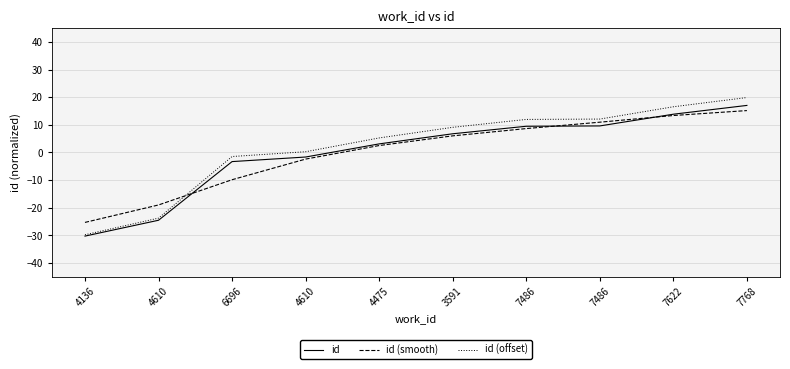

Does the chart have visible grid lines?

Yes